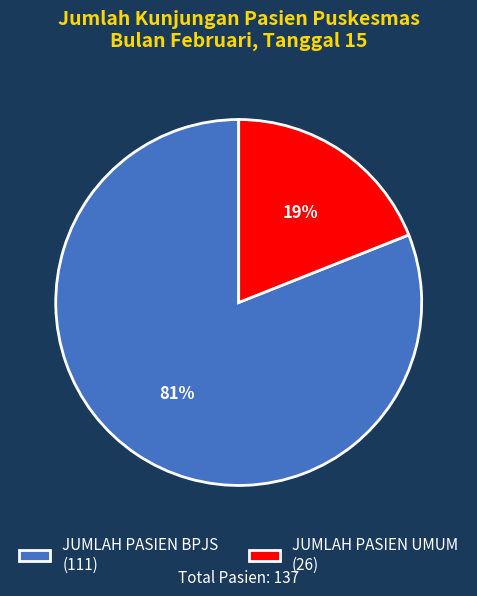

Is it true that JUMLAH PASIEN BPJS is 67% of the pie?

False